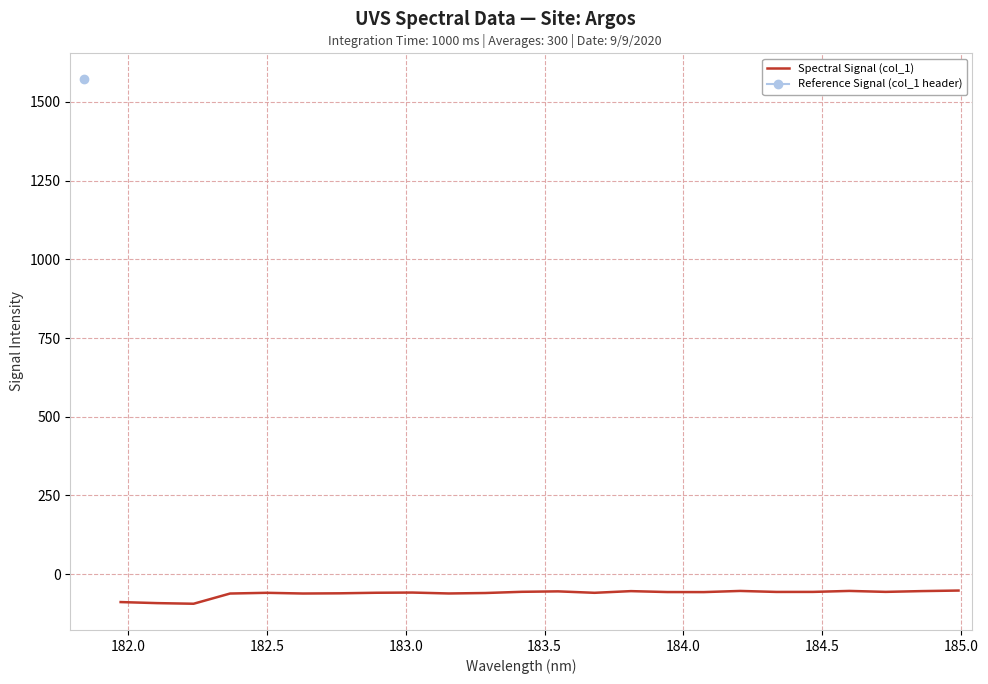

What is the highest value of the Spectral Signal (col_1) series?

-52.3